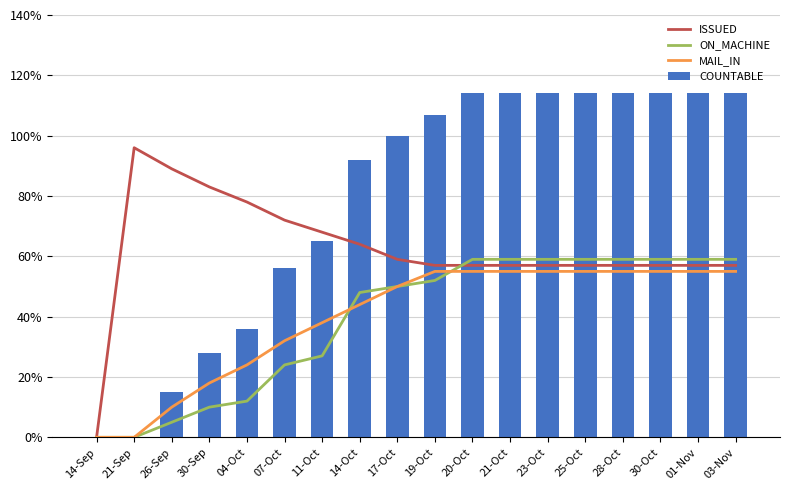

True or false: MAIL_IN has a value of 55 at 20-Oct.

True